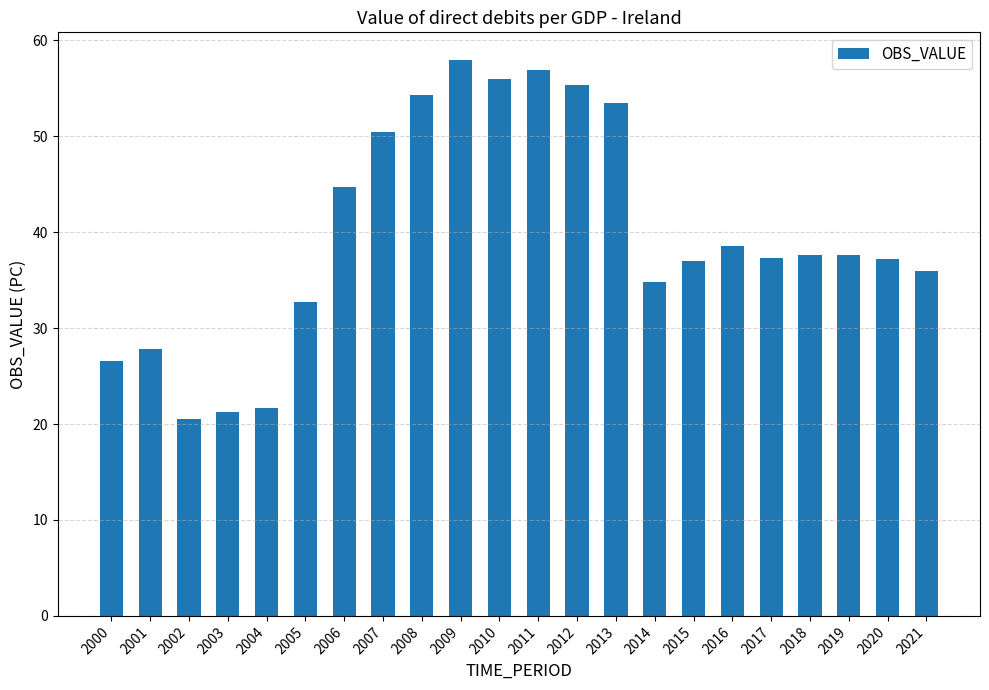

Which has a higher value, 2021 or 2012?

2012